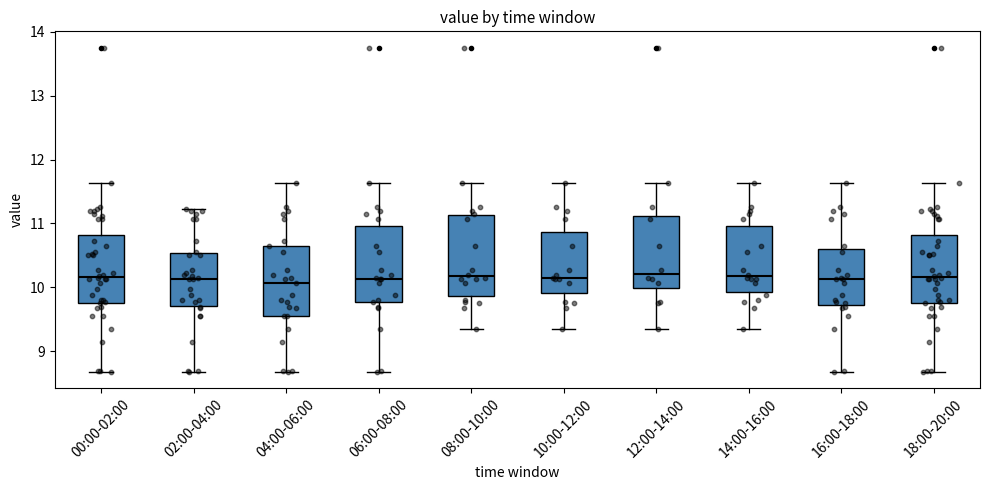

Where is the lower edge of the box for 10:00-12:00 on the y-axis? The values are not printed on the chart, so give them approximately, as read against the axis.

9.9